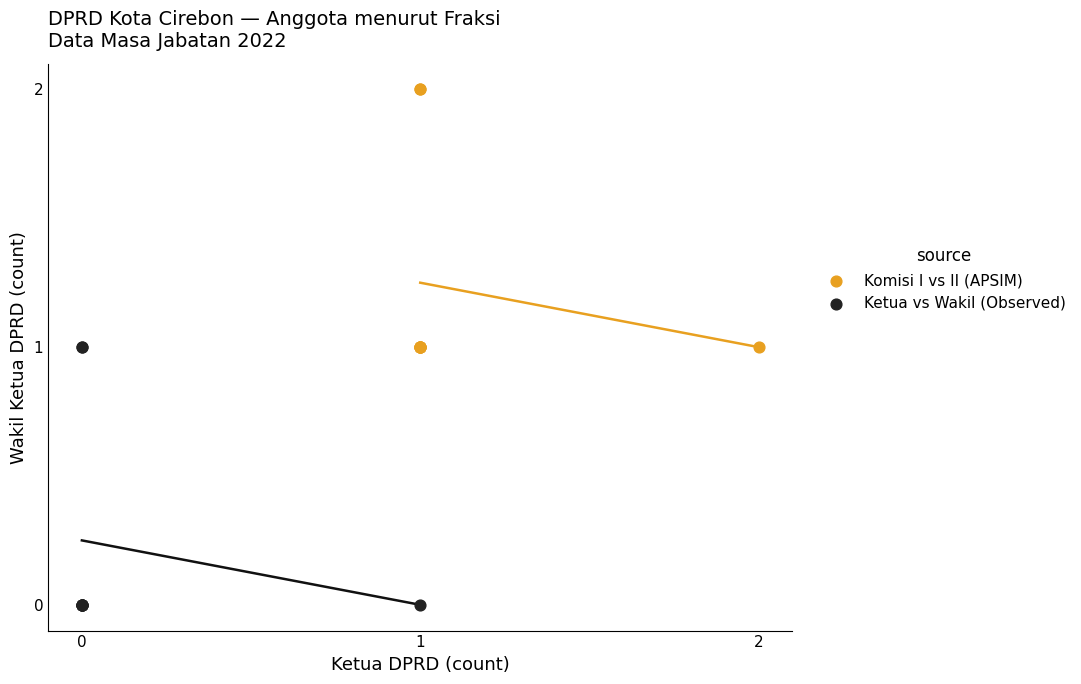

Which series reaches the maximum Y coordinate?

Komisi I vs II (APSIM)